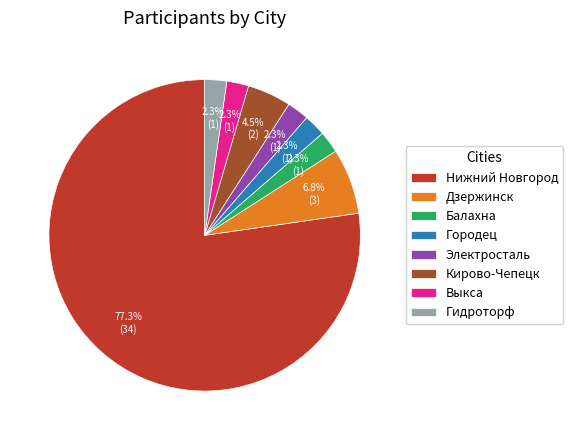

To the nearest percent, what is the combined percentage of Балахна and Электросталь?

5%